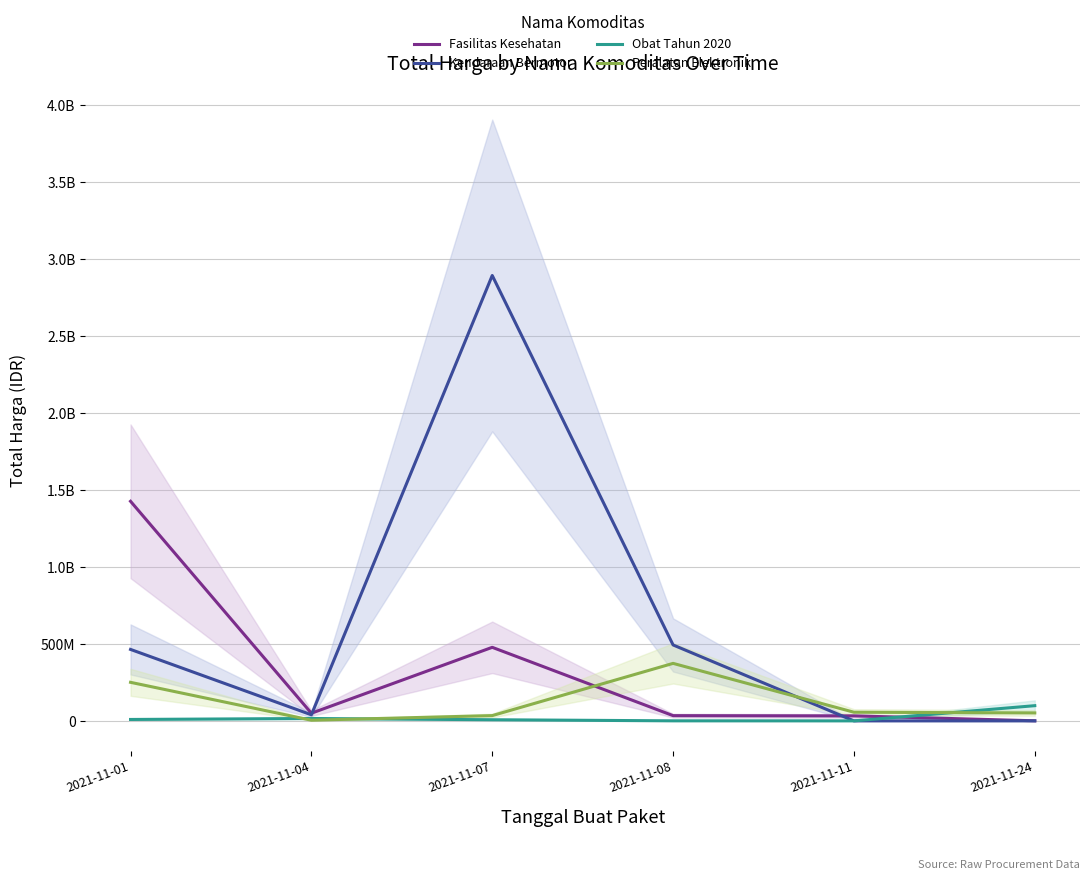

After their last crossing, which series has the higher values: Peralatan Elektronik or Kendaraan Bermotor?

Peralatan Elektronik